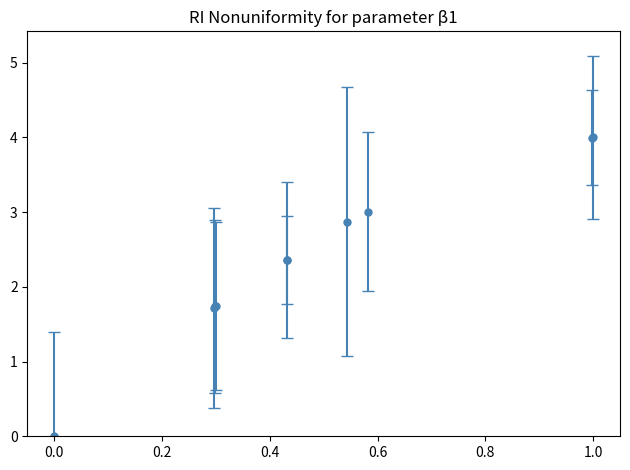

What is the sum of all values?

23.8